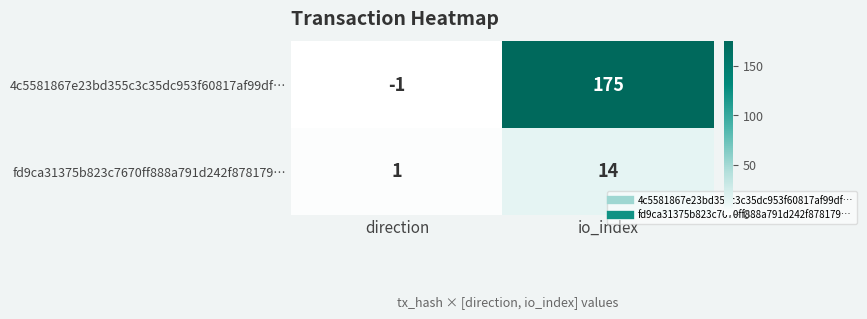

Count the number of categories in the chart.

2